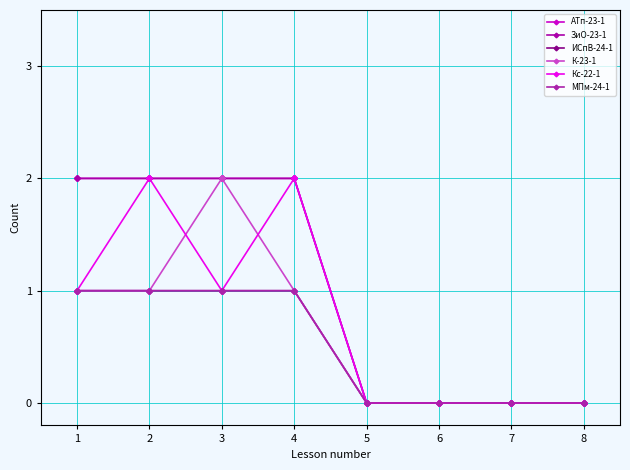

What is the sum of the Кс-22-1 values at 5 and 1?

1